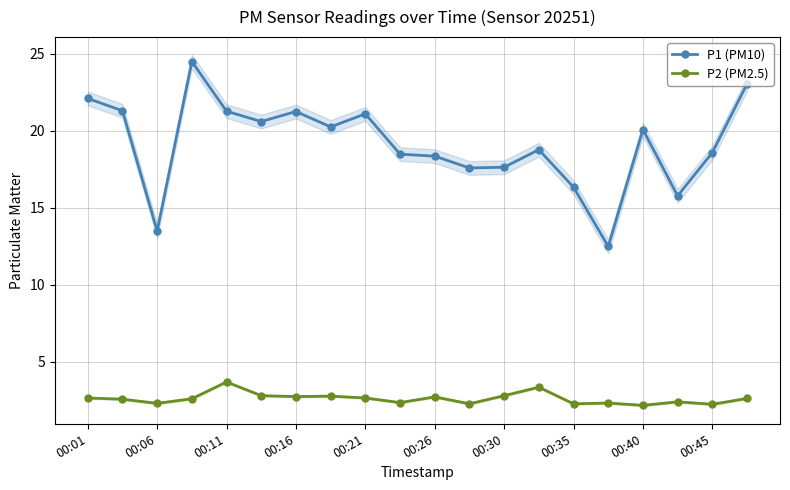

What is the lowest value of the P1 (PM10) series?

12.5